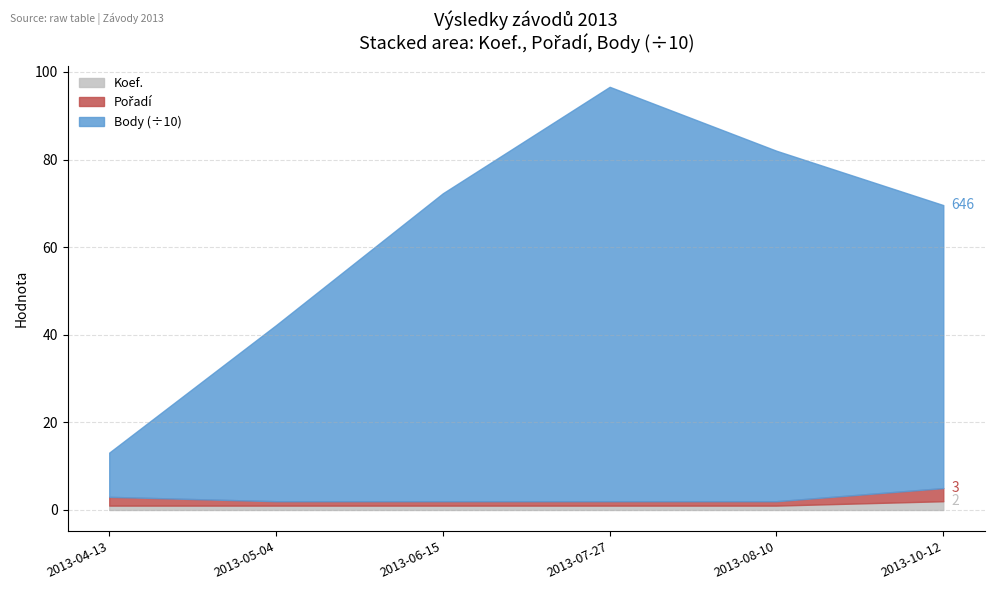

Which category has the highest value in the Koef. series?

2013-10-12